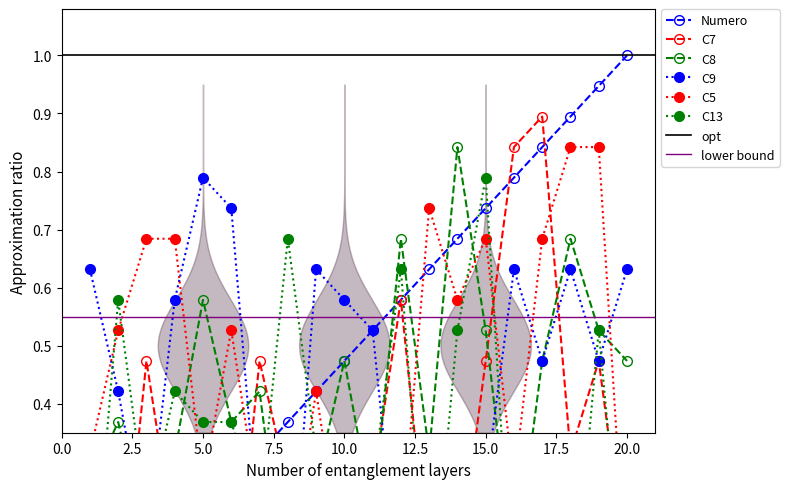

How many intersections are there between Numero and C5?

3